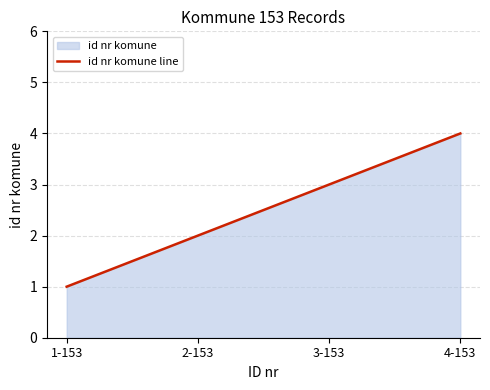

At which category does the chart reach its peak across all series?

4-153